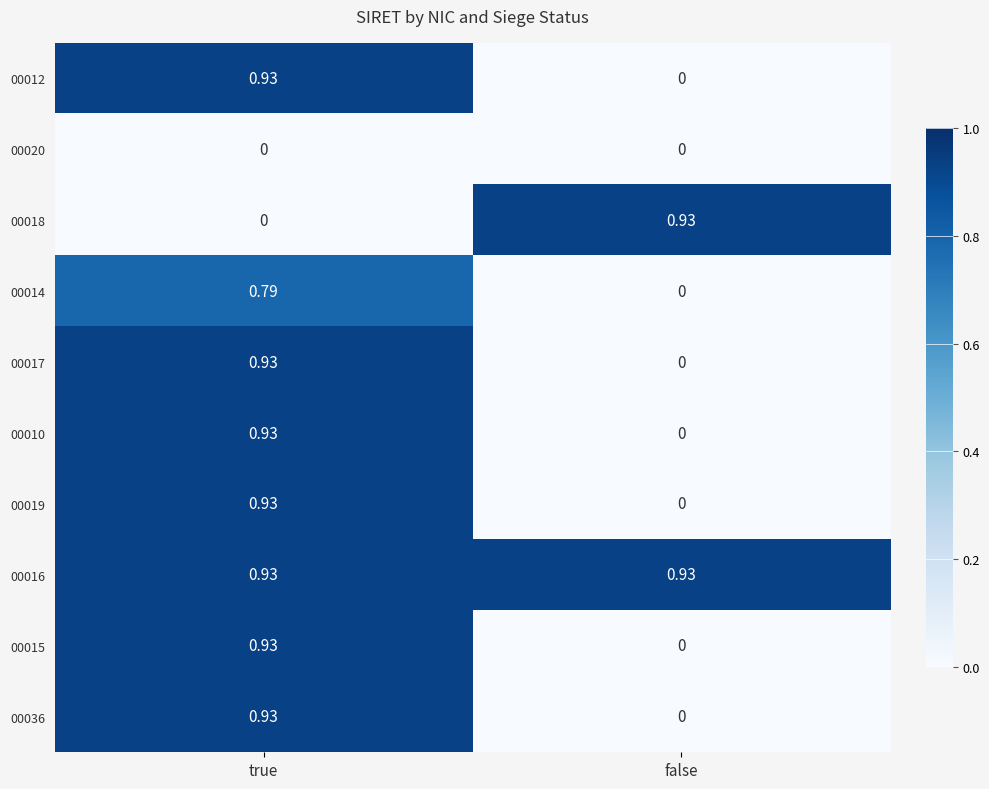

Which series has the largest total across all categories?

00016